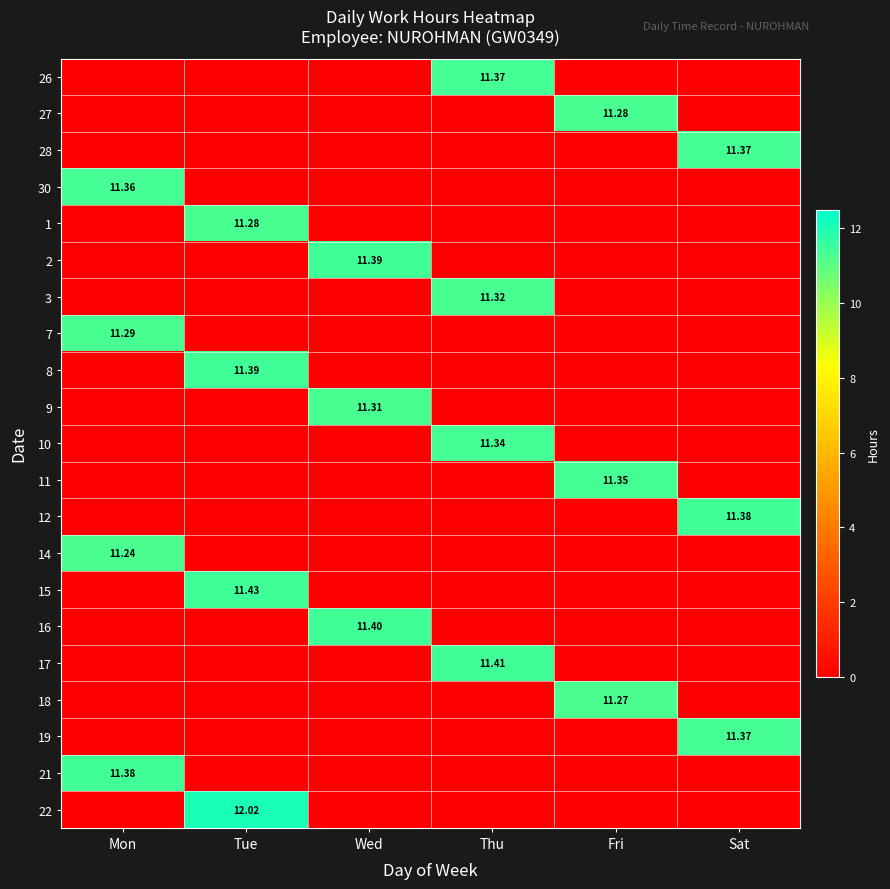

At Wed, list the series in order from smallest to largest.

26, 27, 28, 30, 1, 3, 7, 8, 10, 11, 12, 14, 15, 17, 18, 19, 21, 22, 9, 2, 16